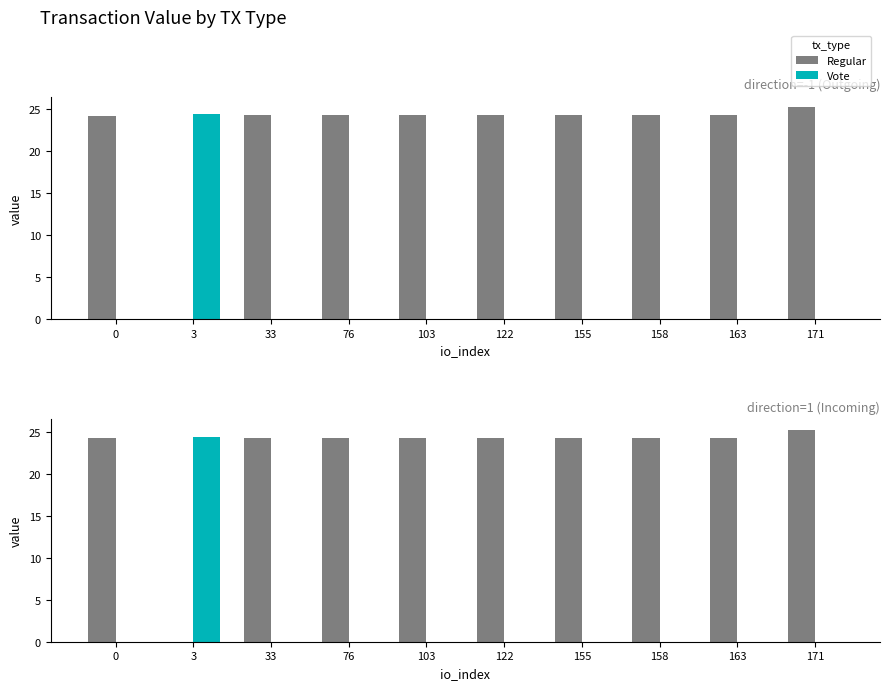

What is the total value across all series at 33?

24.2